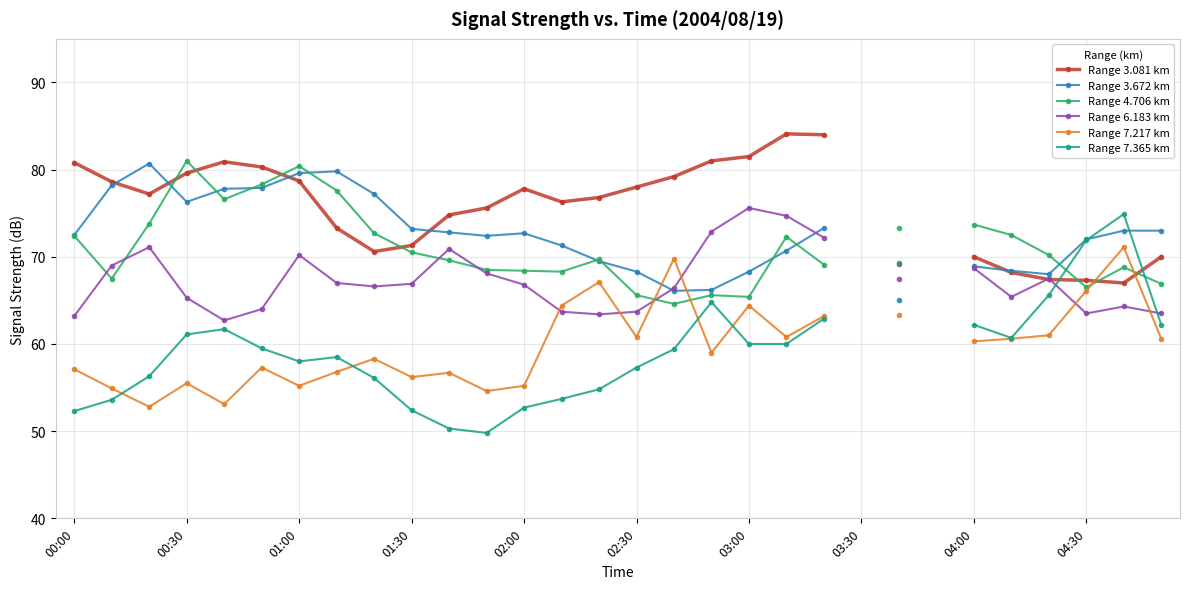

Count the number of categories in the chart.

30